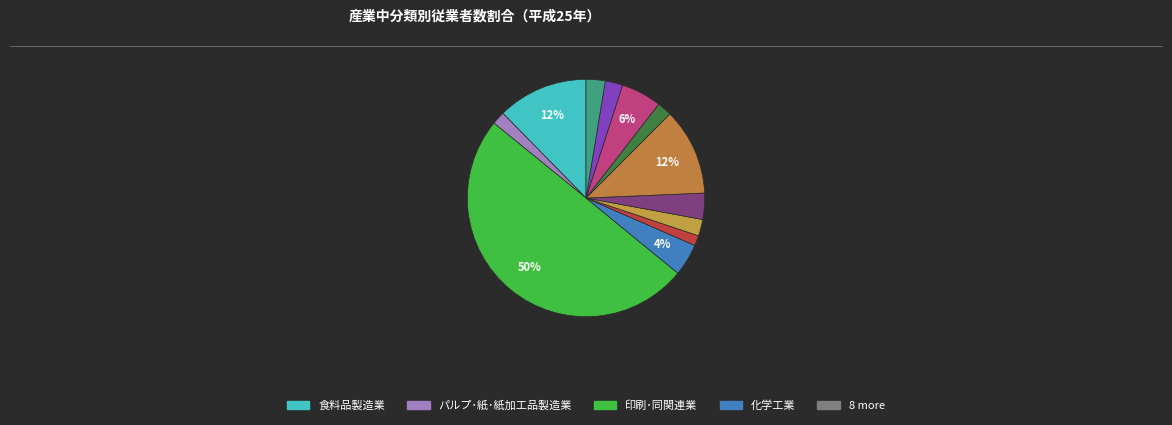

Count the number of slices in the pie.

12